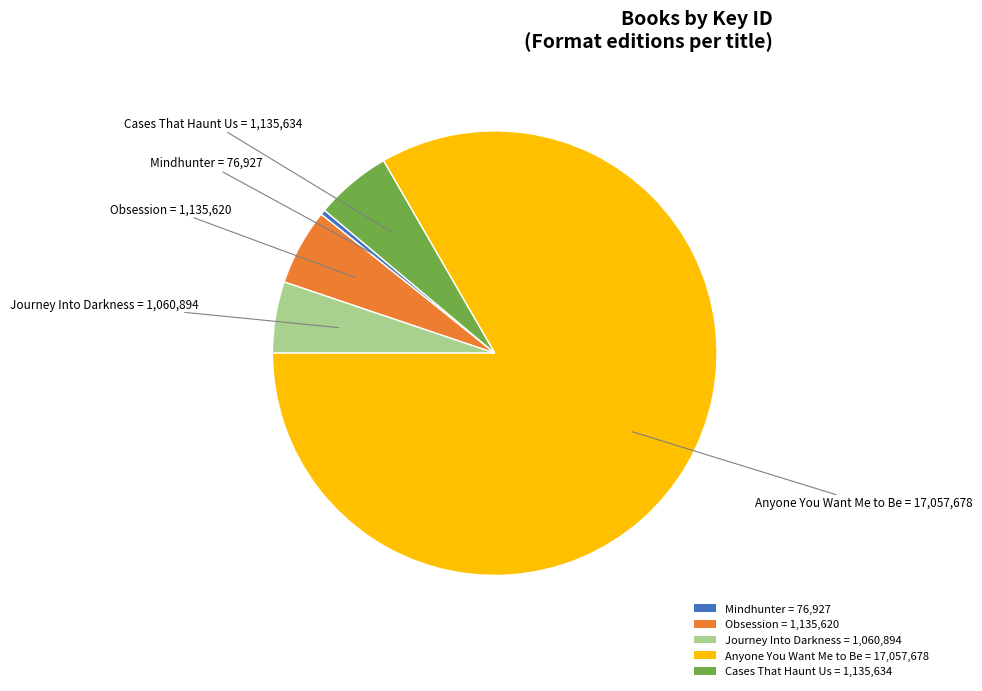

Which category has the smallest portion of the pie?

Mindhunter